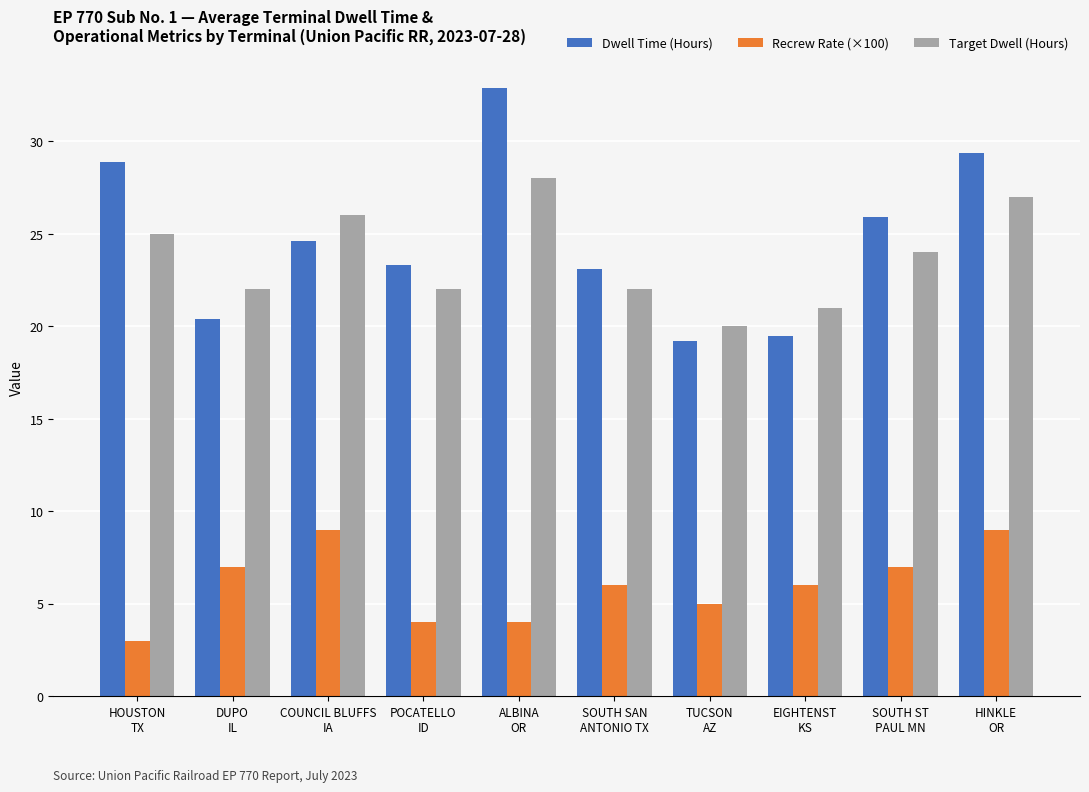

What is the sum of the Dwell Time (Hours) values at SOUTH SAN
ANTONIO TX and HOUSTON
TX?

52.0